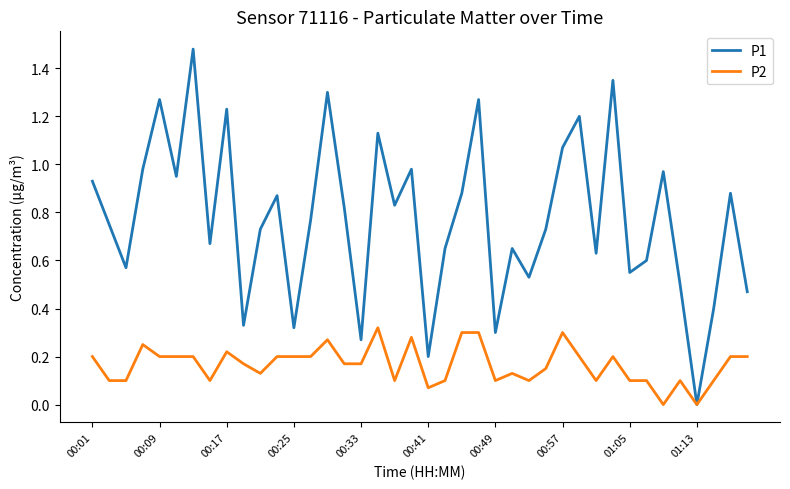

Which series has the largest total across all categories?

P1